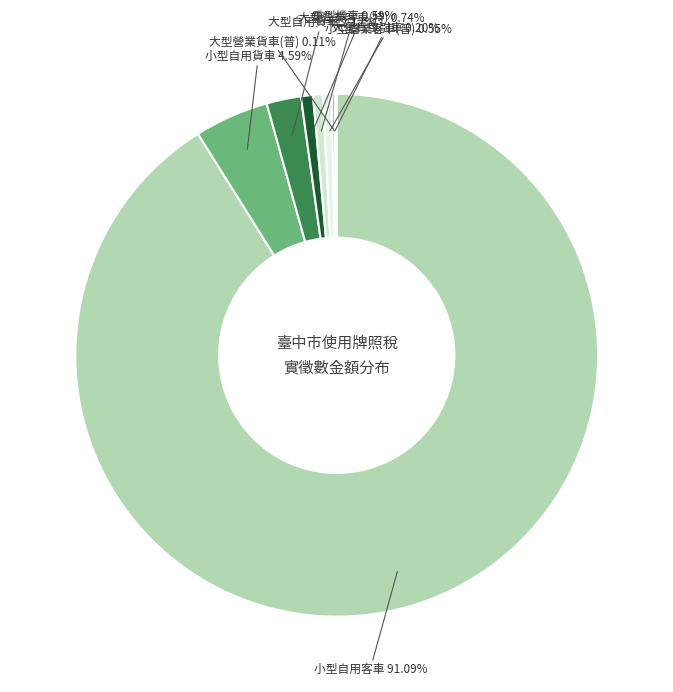

What is the largest slice in the pie chart?

小型自用客車